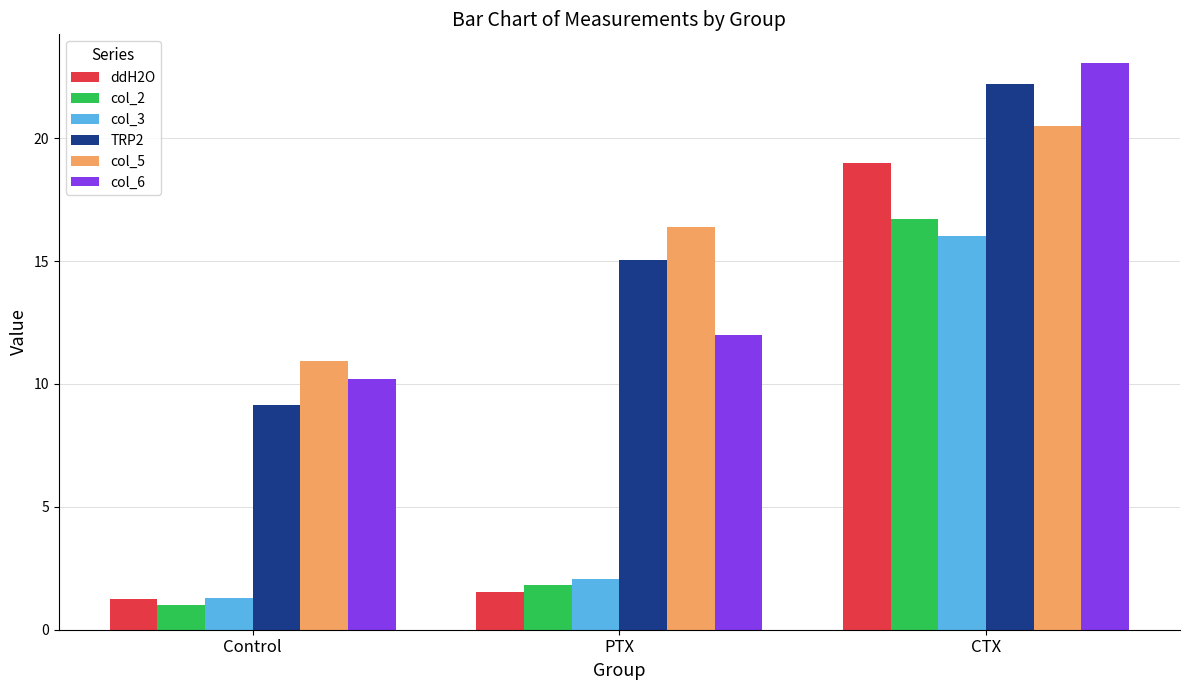

Does the chart contain any negative values?

No